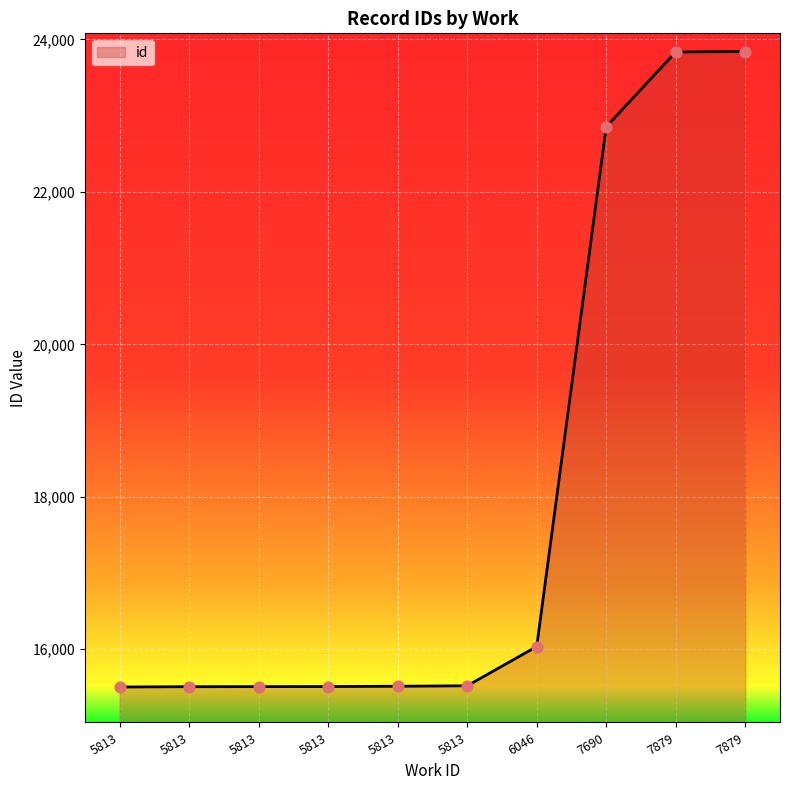

What is the ratio of the value at 5813 to the value at 7879?

0.7